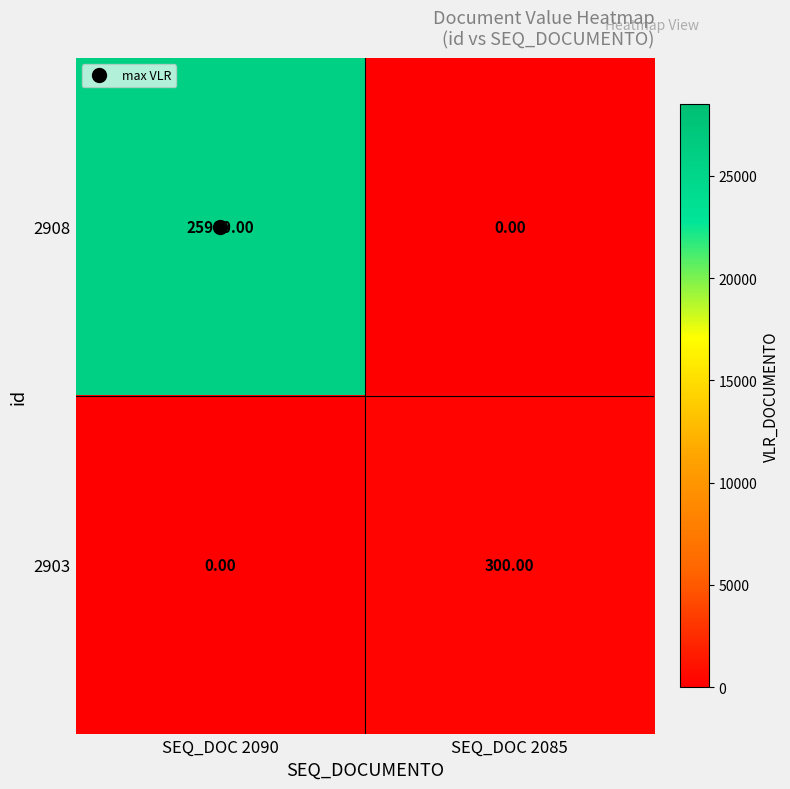

What is the sum of the 2903 values at SEQ_DOC 2085 and SEQ_DOC 2090?

300